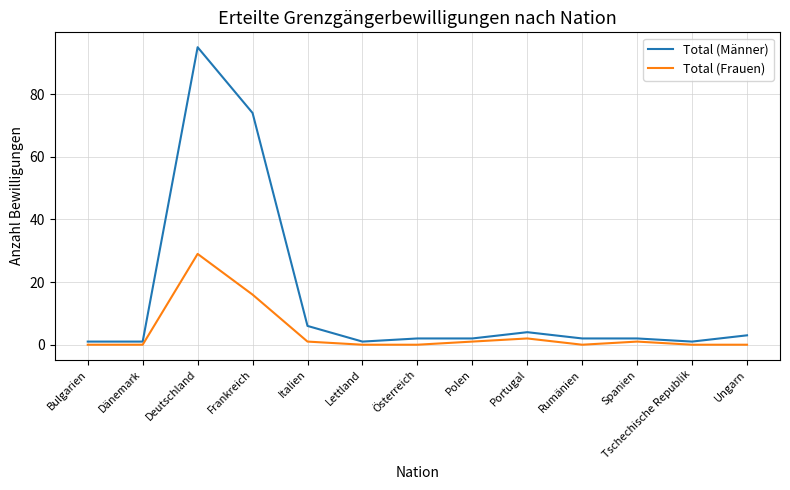

Where is Total (Frauen) nearest to the value 14?

Frankreich